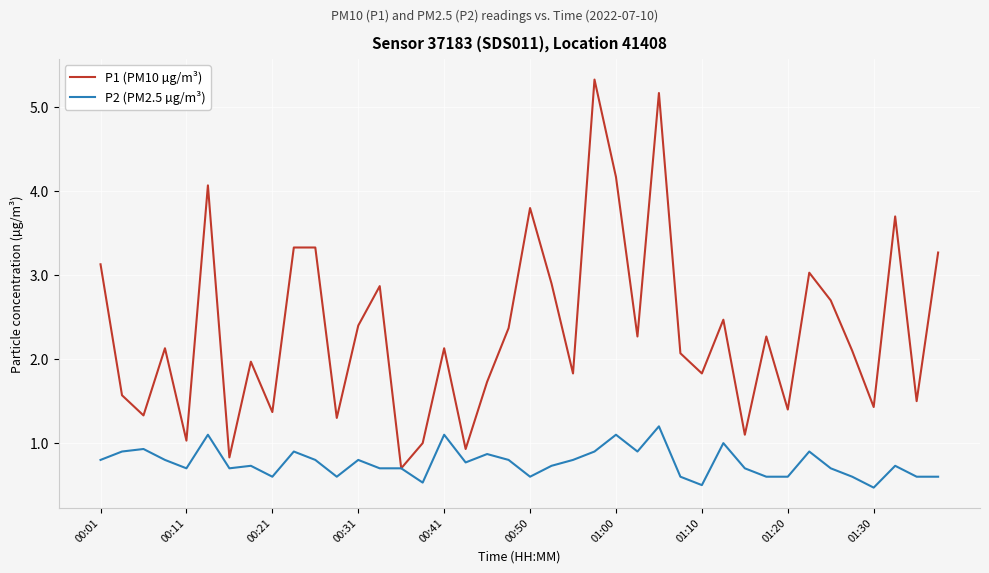

Which series has the widest spread of values?

P1 (PM10 µg/m³)